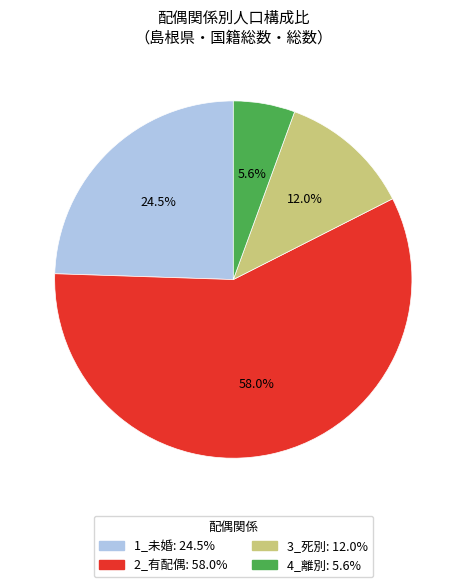

Which category has the smallest portion of the pie?

4_離別